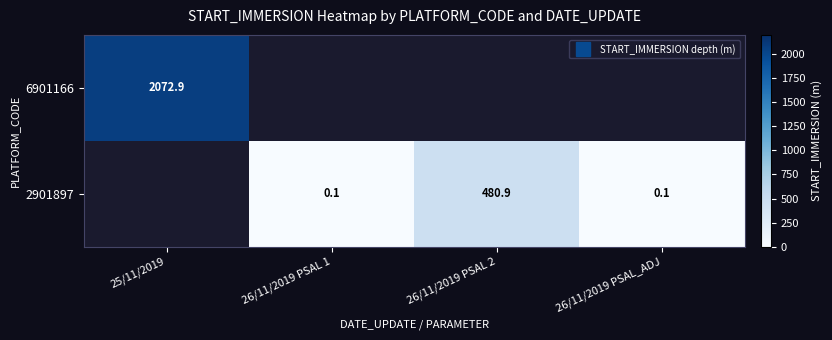

The value of 2901897 at 26/11/2019 PSAL_ADJ is 0.1. True or false?

True